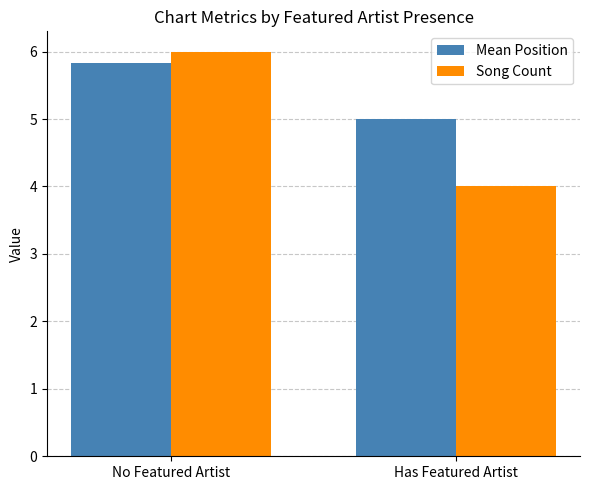

Reading left to right, what are all the values shown in this chart?

Mean Position: 5.8	5.0
Song Count: 6.0	4.0